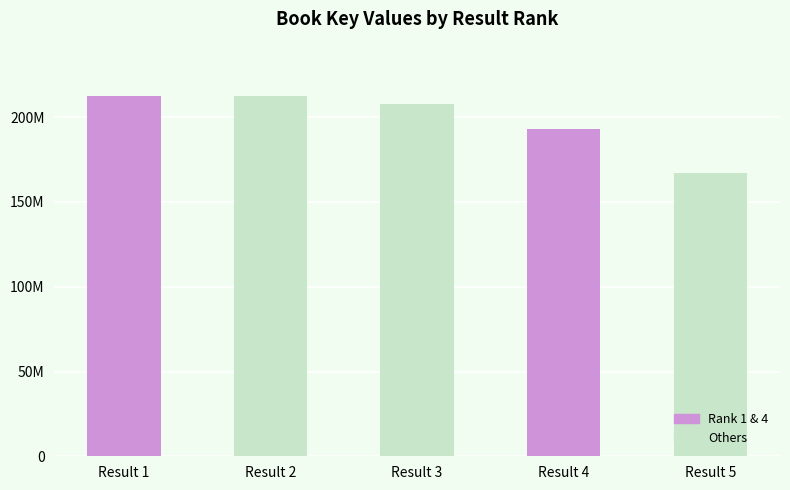

At which label does the data first exceed 207742751?

Result 1